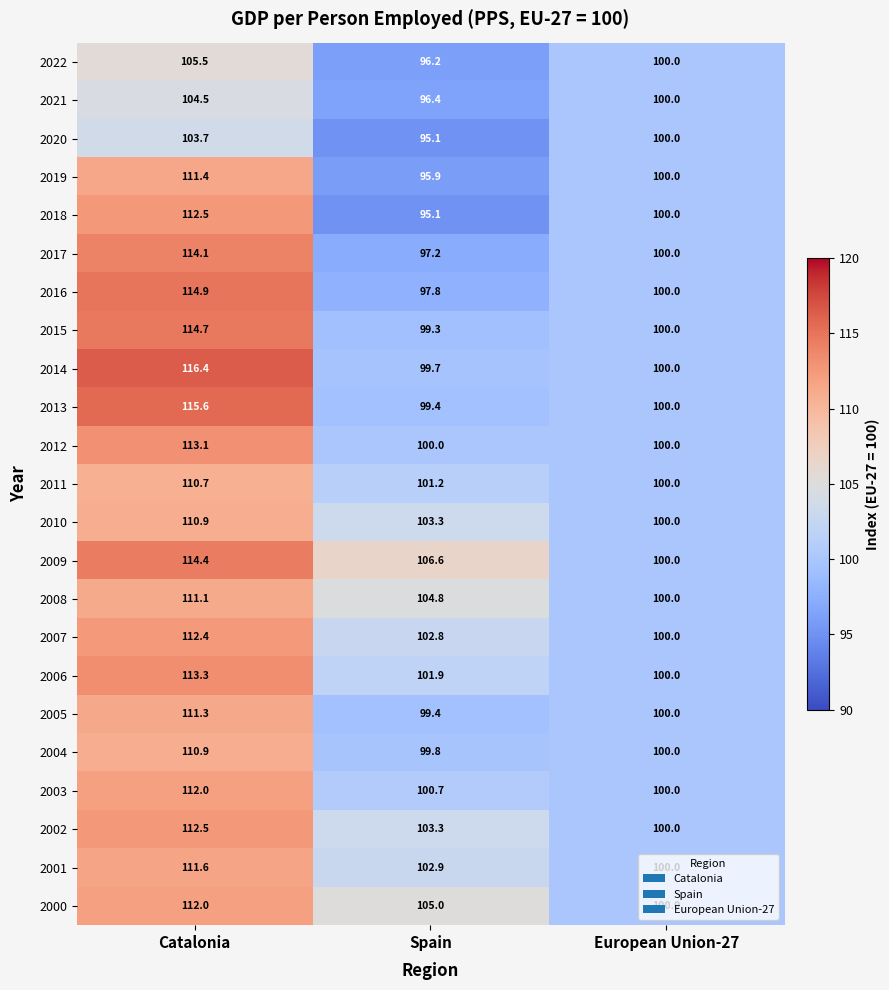

What is the spread (max minus min) of values at Spain?

11.5